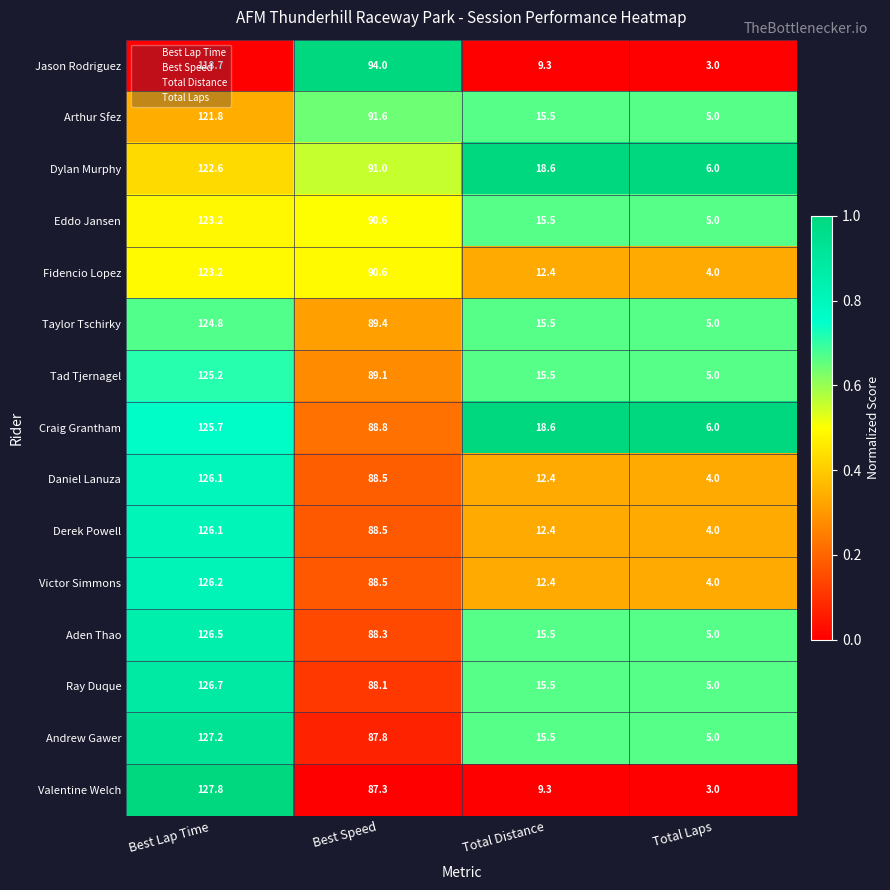

What is the difference between the highest and lowest values at Total Distance?

9.3